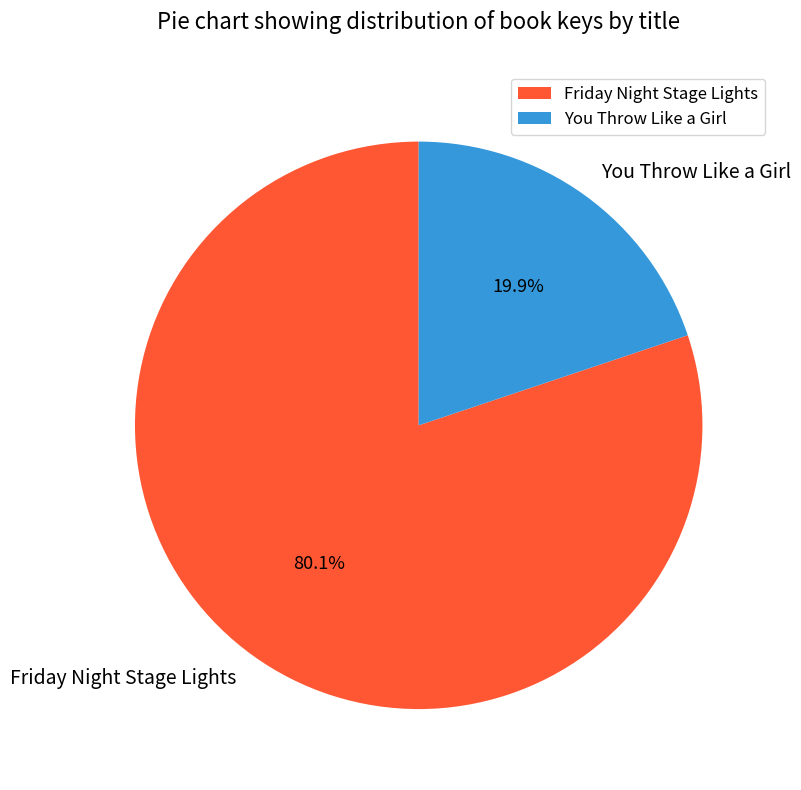

Is it true that You Throw Like a Girl is 20% of the pie?

True